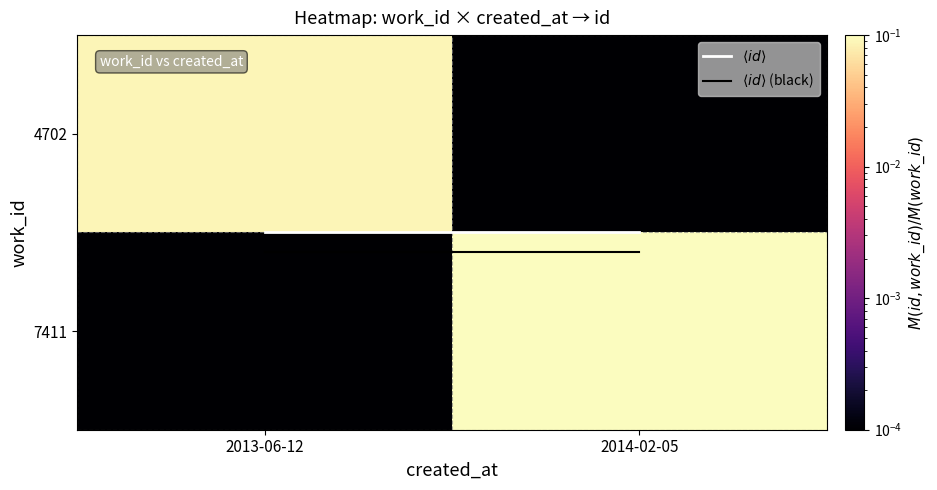

Count the number of categories in the chart.

2